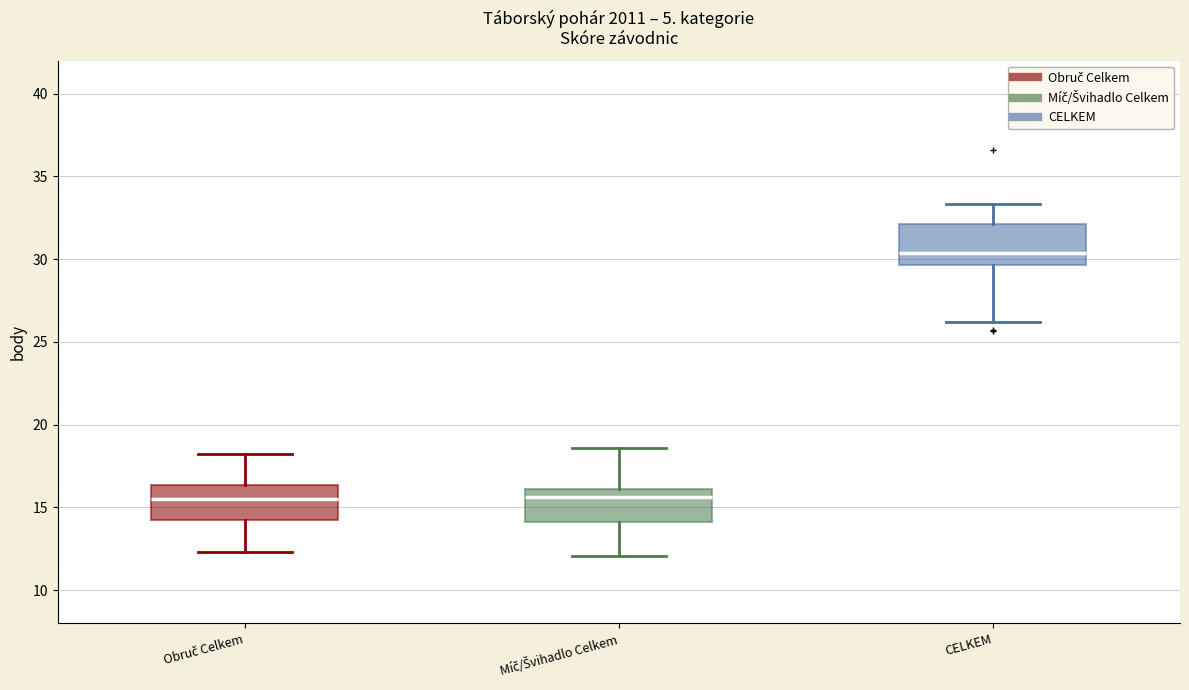

Reading left to right, transcribe this box plot: for each box, give where its median line is, the range the box spans, and where its two whiskers end, as read against the y-axis. The values are not printed on the chart, so give them approximately, as read against the axis.

Obruč Celkem: median 15.5, box 14.5 to 16.5, whiskers 12.5 to 18.0
Míč/Švihadlo Celkem: median 15.5, box 14.0 to 16.0, whiskers 12.0 to 18.5
CELKEM: median 30.5, box 29.5 to 32.0, whiskers 26.0 to 33.5